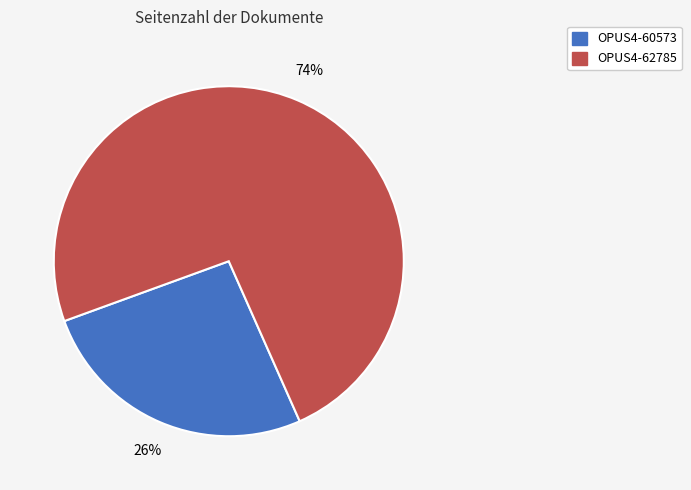

Which has a higher value, OPUS4-60573 or OPUS4-62785?

OPUS4-62785